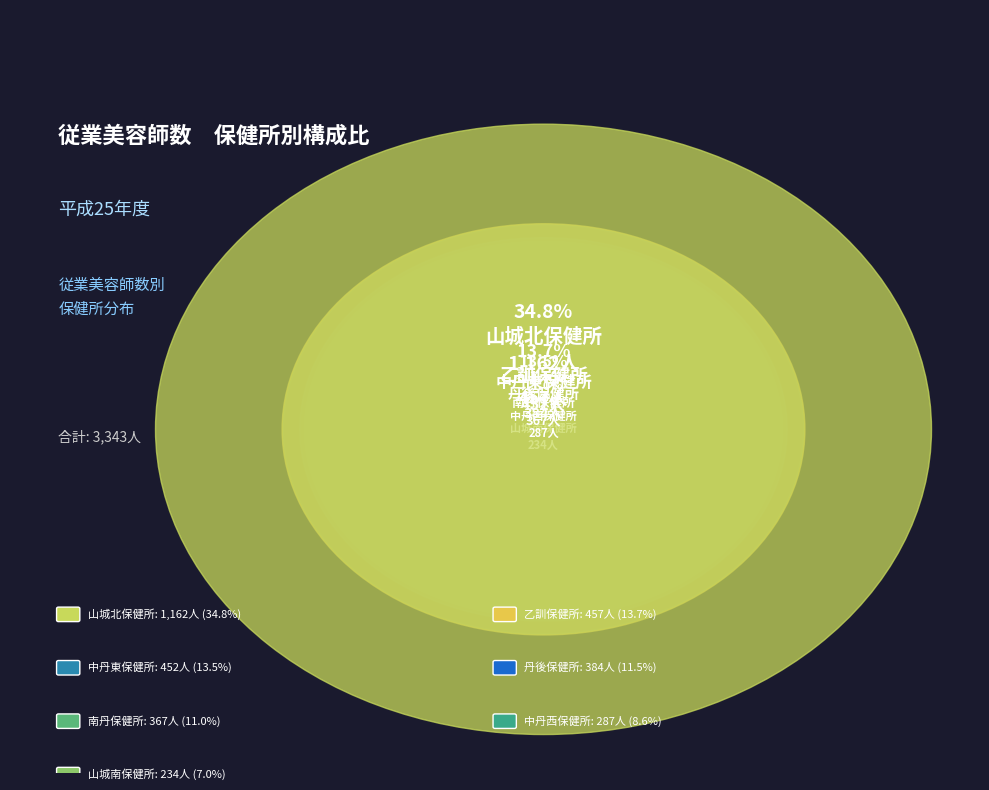

How many slices are in this pie chart?

7